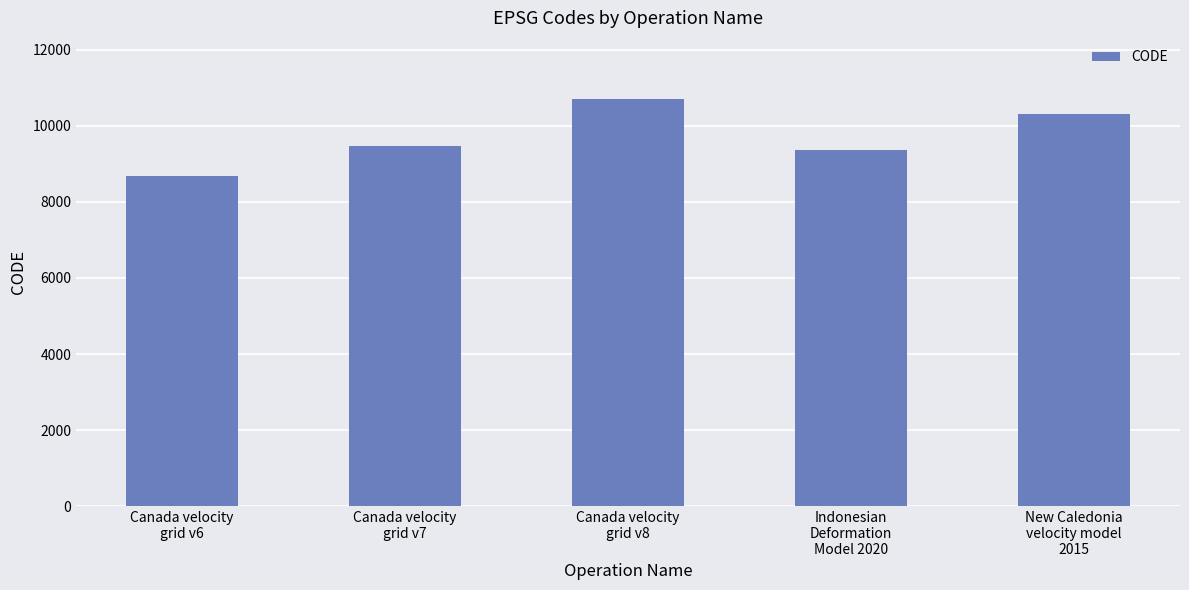

What is the change in value from Canada velocity
grid v7 to New Caledonia
velocity model
2015?

+840